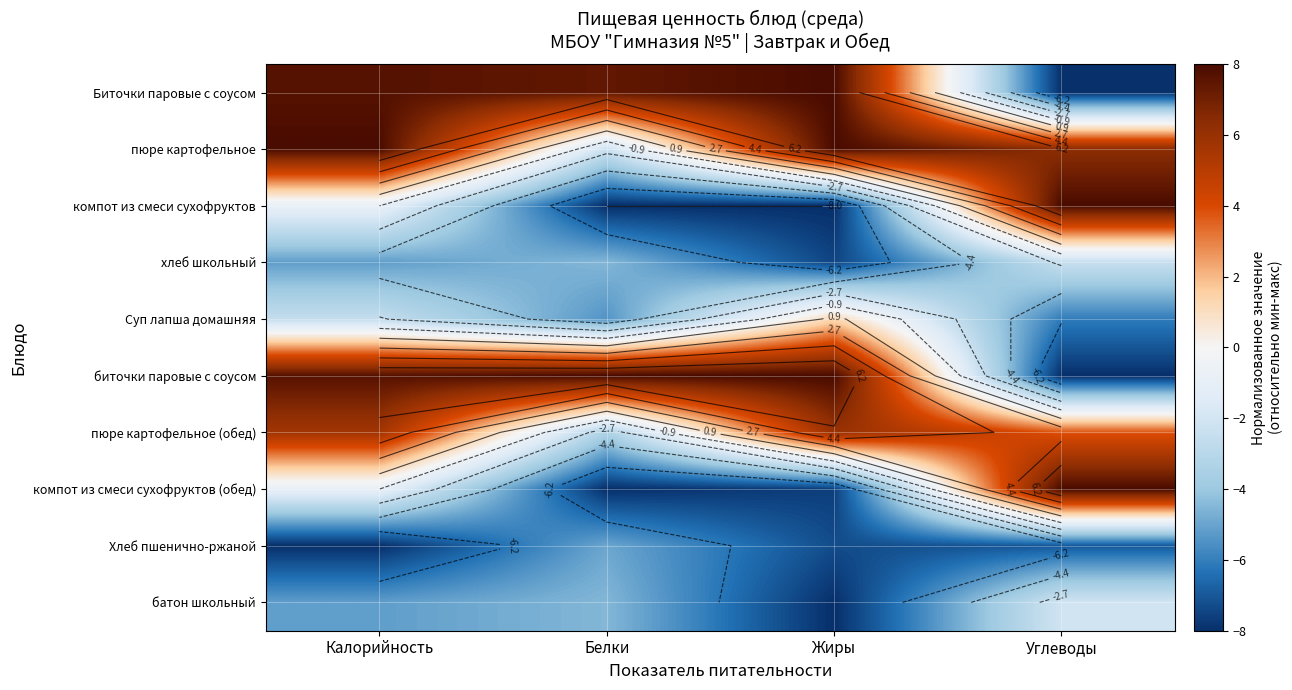

Which label corresponds to the largest value in the chart?

Жиры